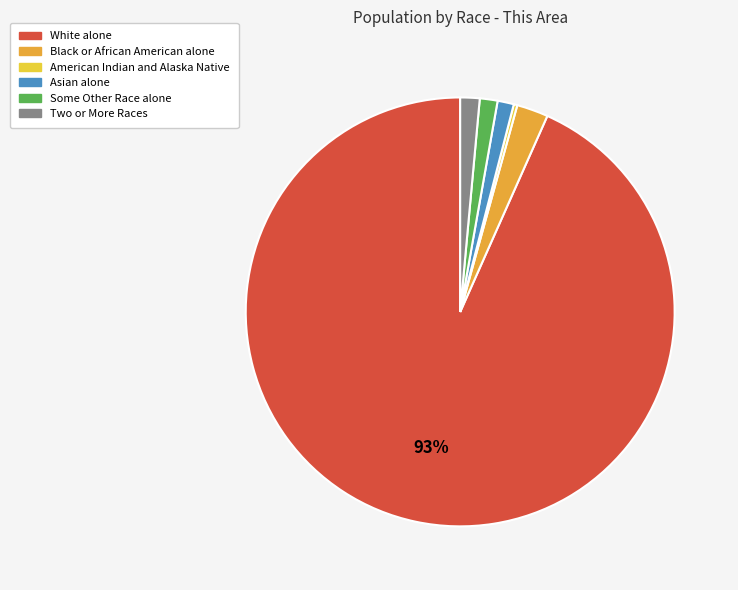

Which category has the biggest portion of the pie?

White alone